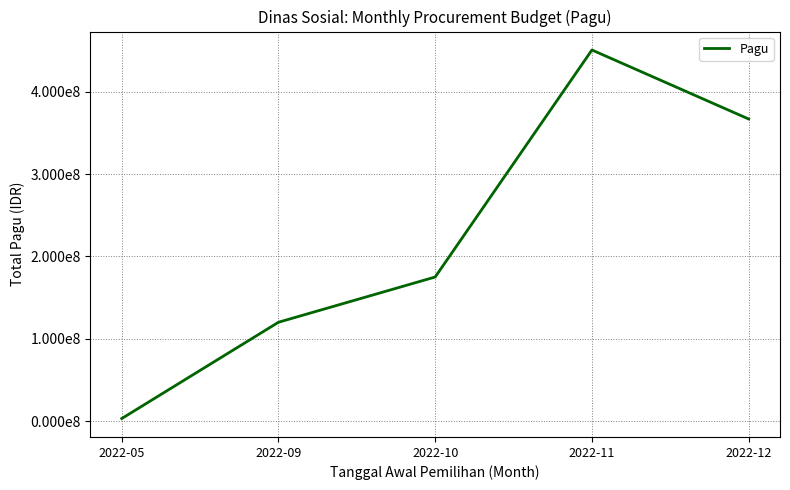

Does the chart display data point markers on the line(s)?

No